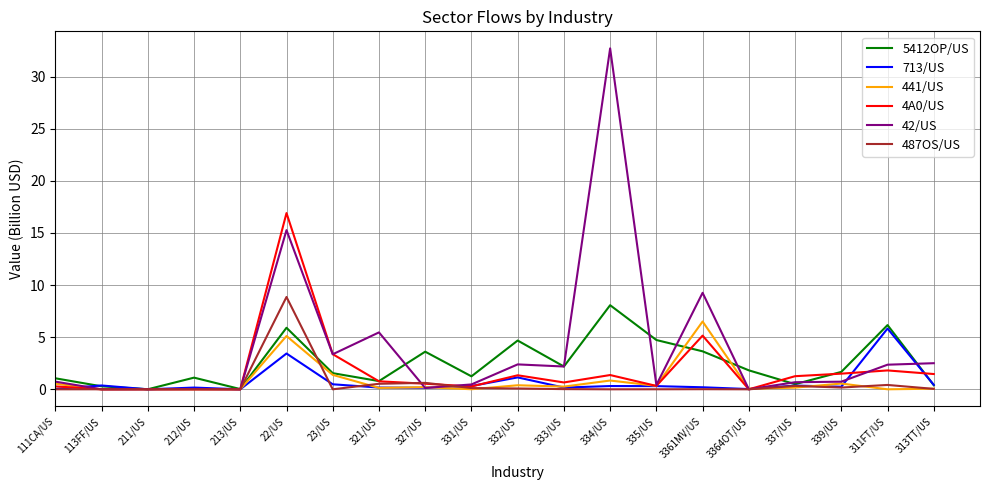

What is the sum of the 441/US values at 3364OT/US and 212/US?

0.1